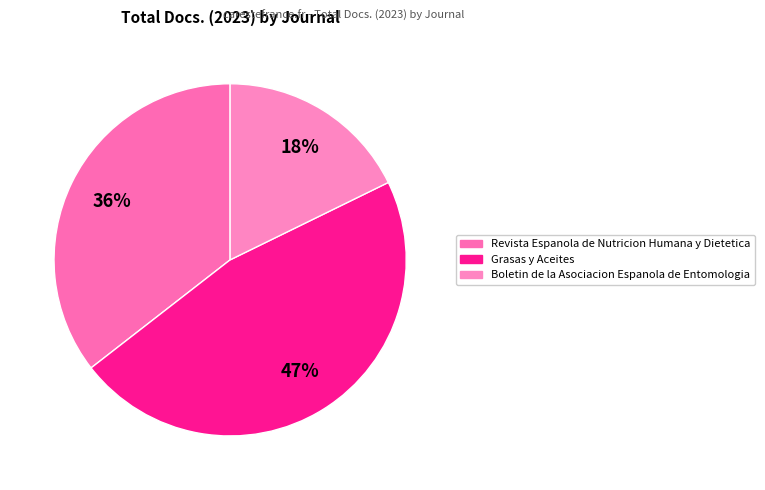

Count the number of slices in the pie.

3